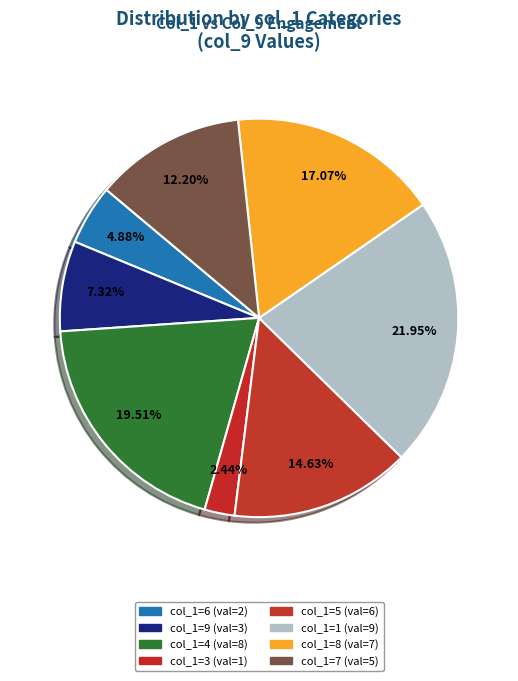

What is the change in value from 8 to 7?

-2